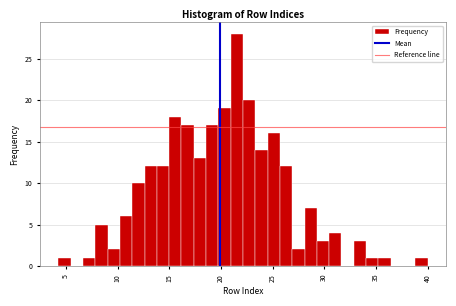

Around what value on the x-axis is the tallest bar? Give the approximate position of its centre, as read against the axis.

21.5